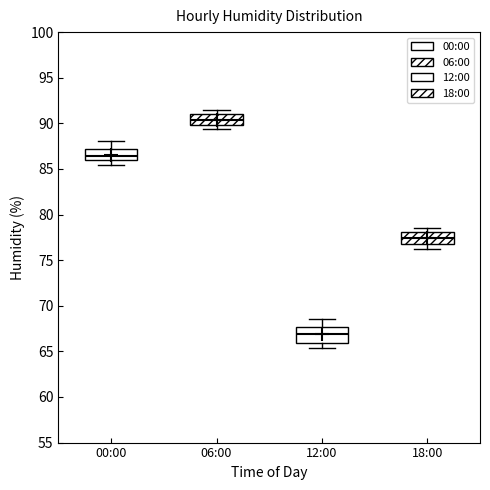

Where is the lower edge of the box for 06:00 on the y-axis? The values are not printed on the chart, so give them approximately, as read against the axis.

90.0